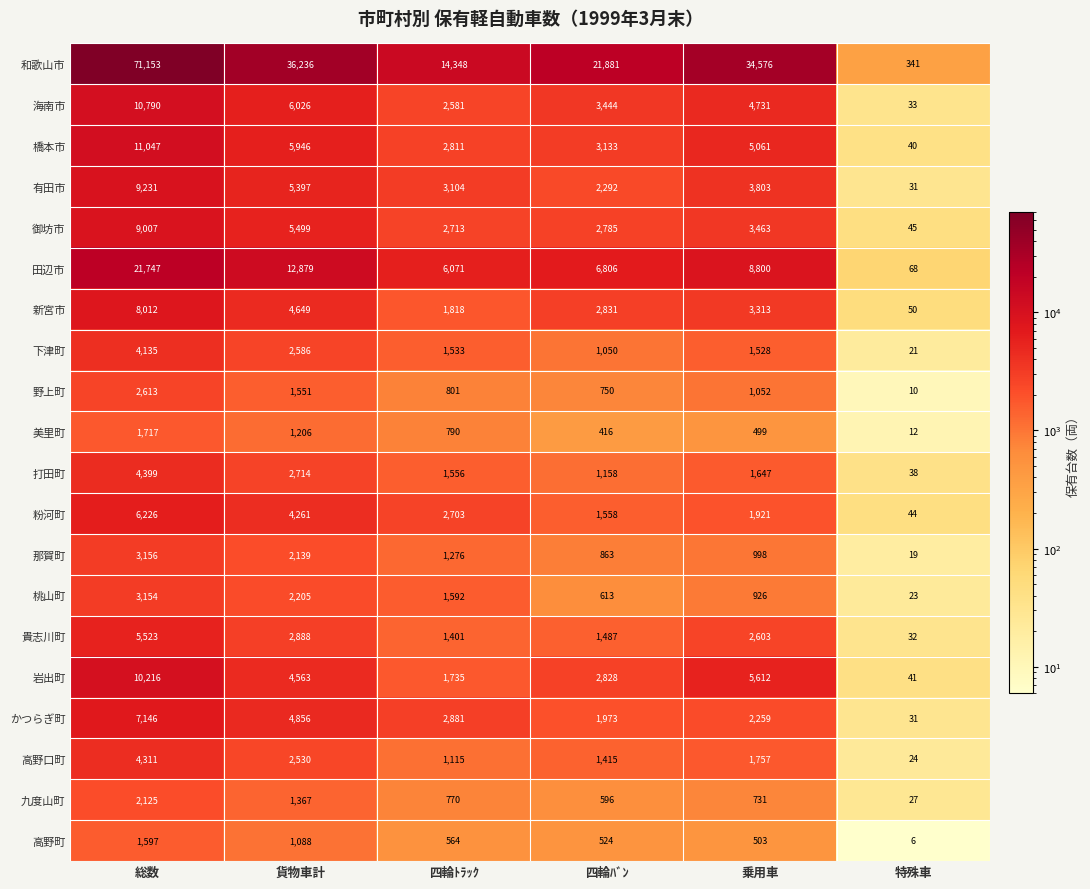

What is the difference between the second highest and second lowest values in the 岩出町 series?

3877